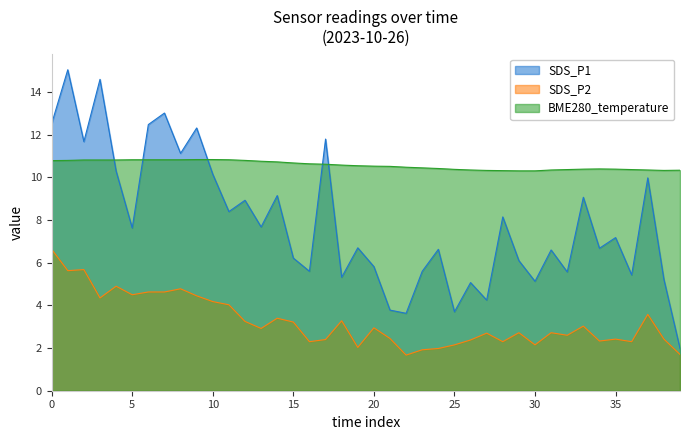

Which series ends up on top after the final intersection of SDS_P1 and BME280_temperature?

BME280_temperature